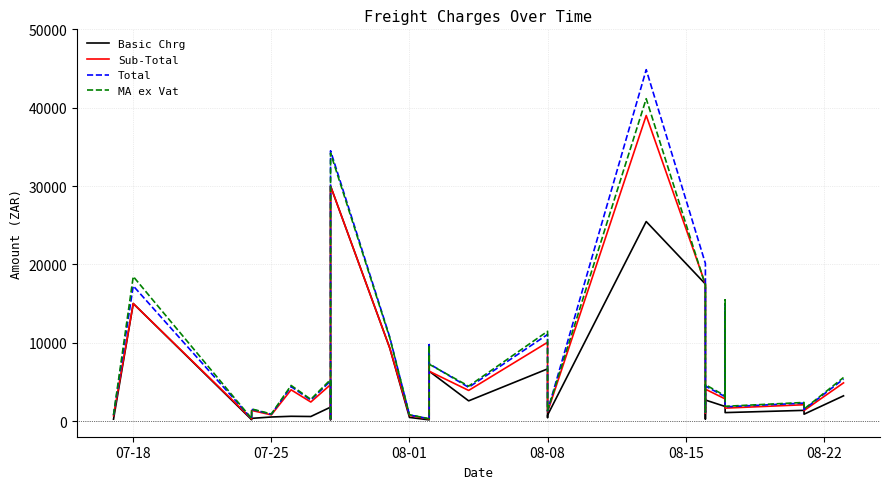

Is the value of Basic Chrg at 07-18 greater than the value of Sub-Total at 13?

No